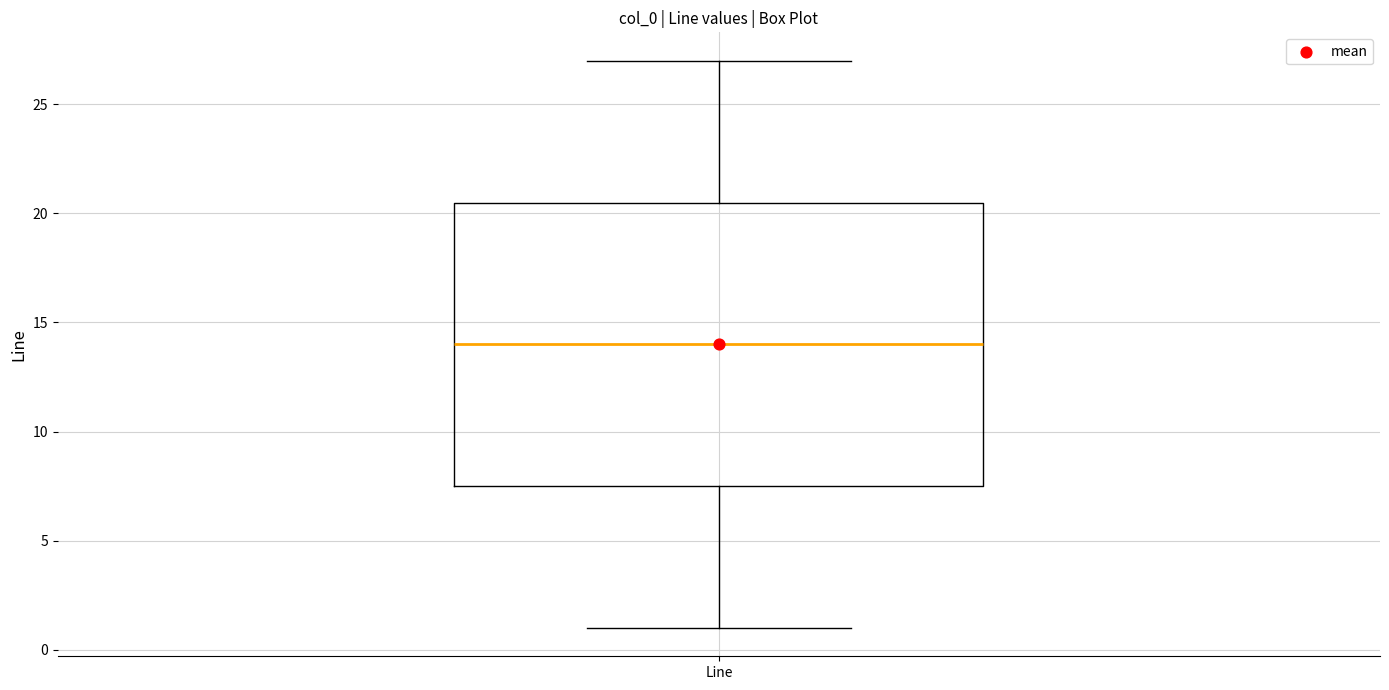

Read this box plot against the y-axis: the position of the median line, the range covered by the box, and the ends of both whiskers. The values are not printed on the chart, so give them approximately, as read against the axis.

median 14.0, box 7.5 to 20.5, whiskers 1.0 to 27.0